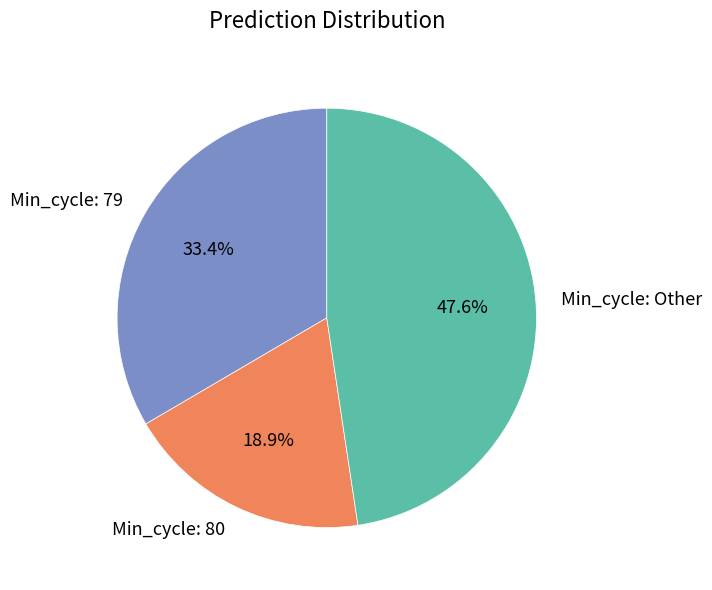

Is there a majority slice in this chart?

No